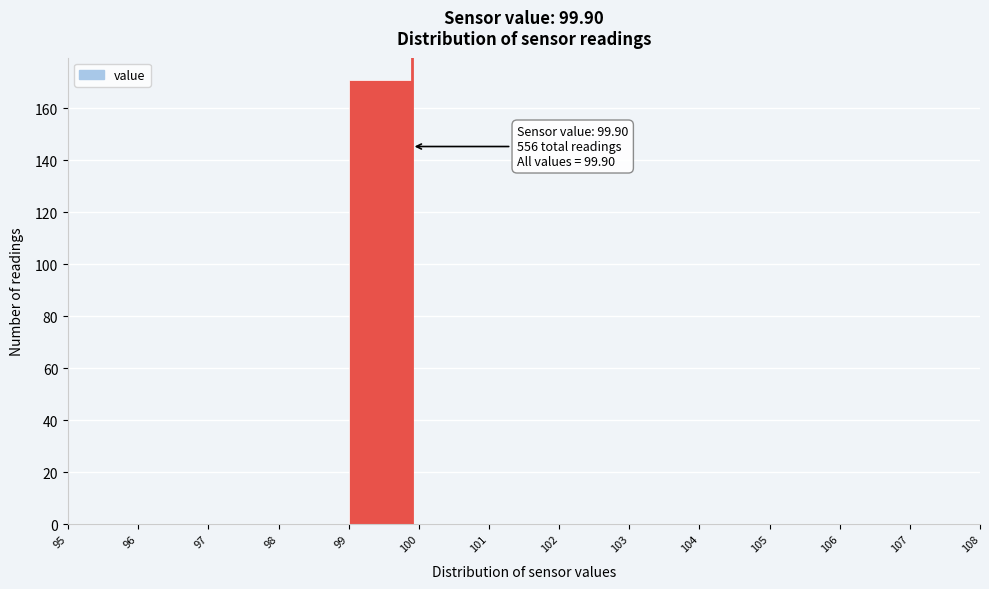

Which range on the x-axis has the tallest bar?

99 to 100